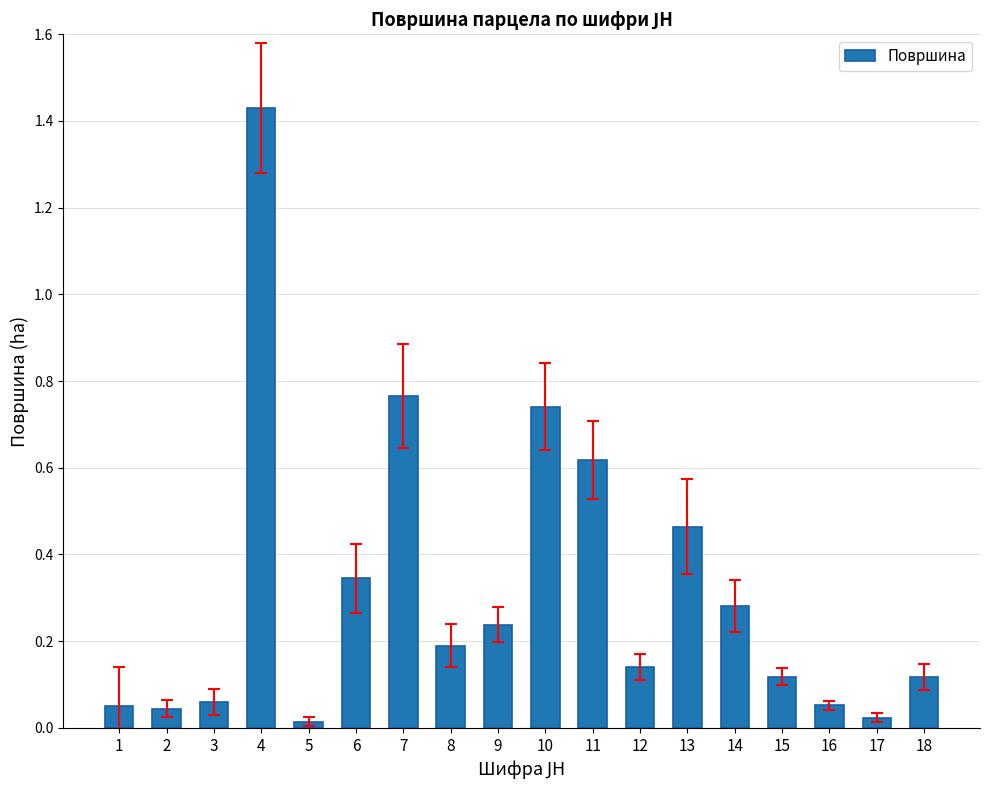

Between 14 and 4, which is larger?

4